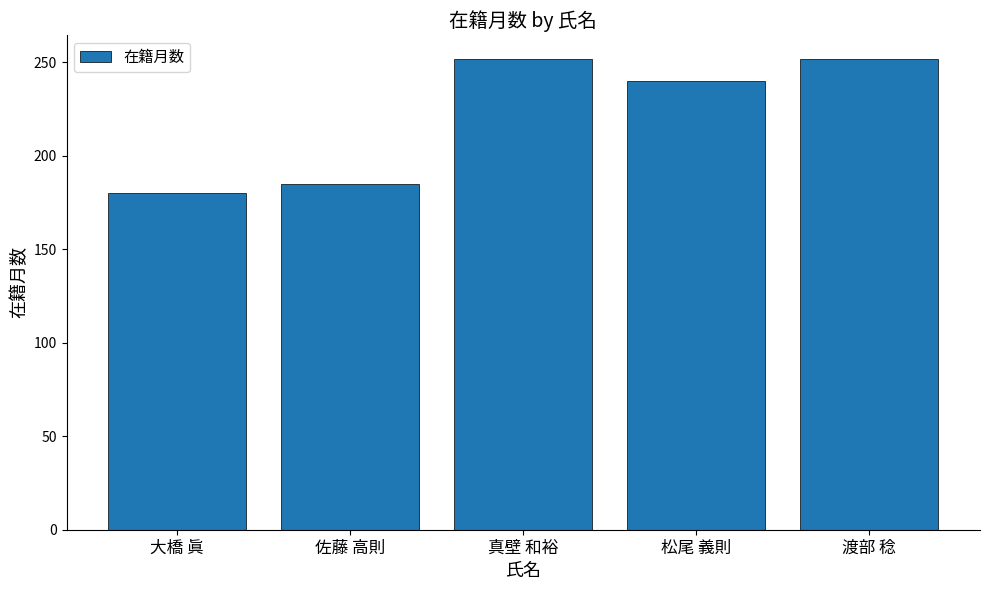

What is the label of the 2nd bar from the right?

松尾 義則